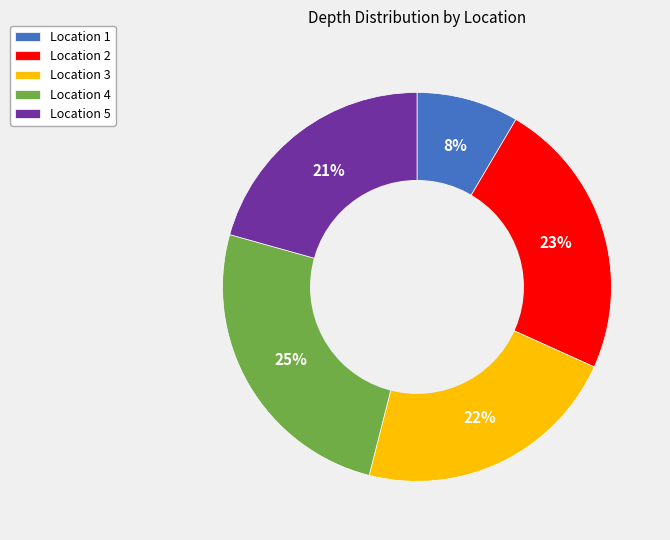

How many slices are in this pie chart?

5